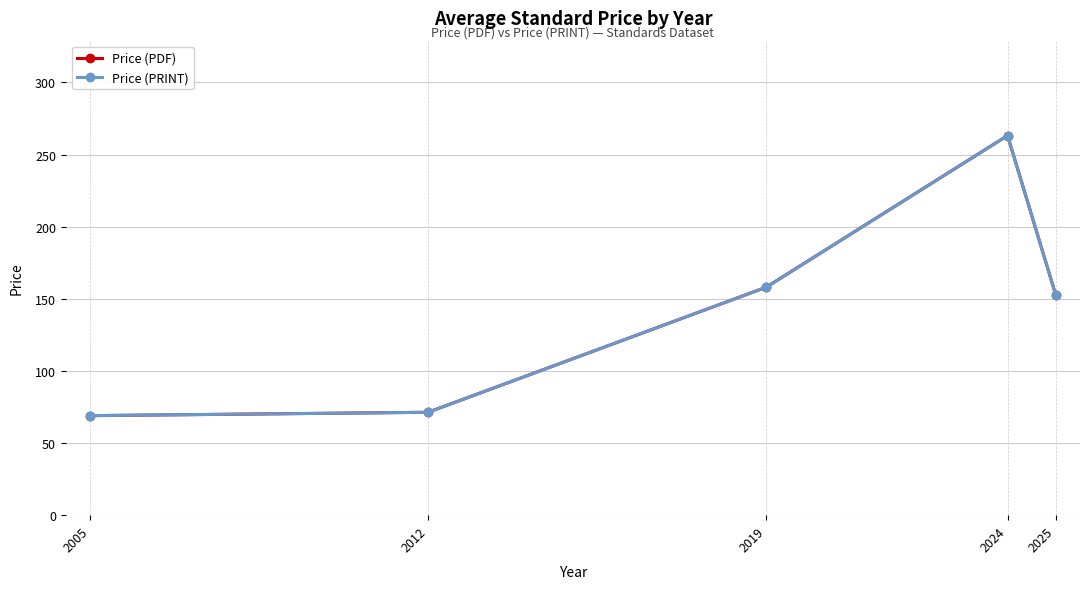

What is the difference between the maximum and minimum values in the Price (PDF) series?

194.2